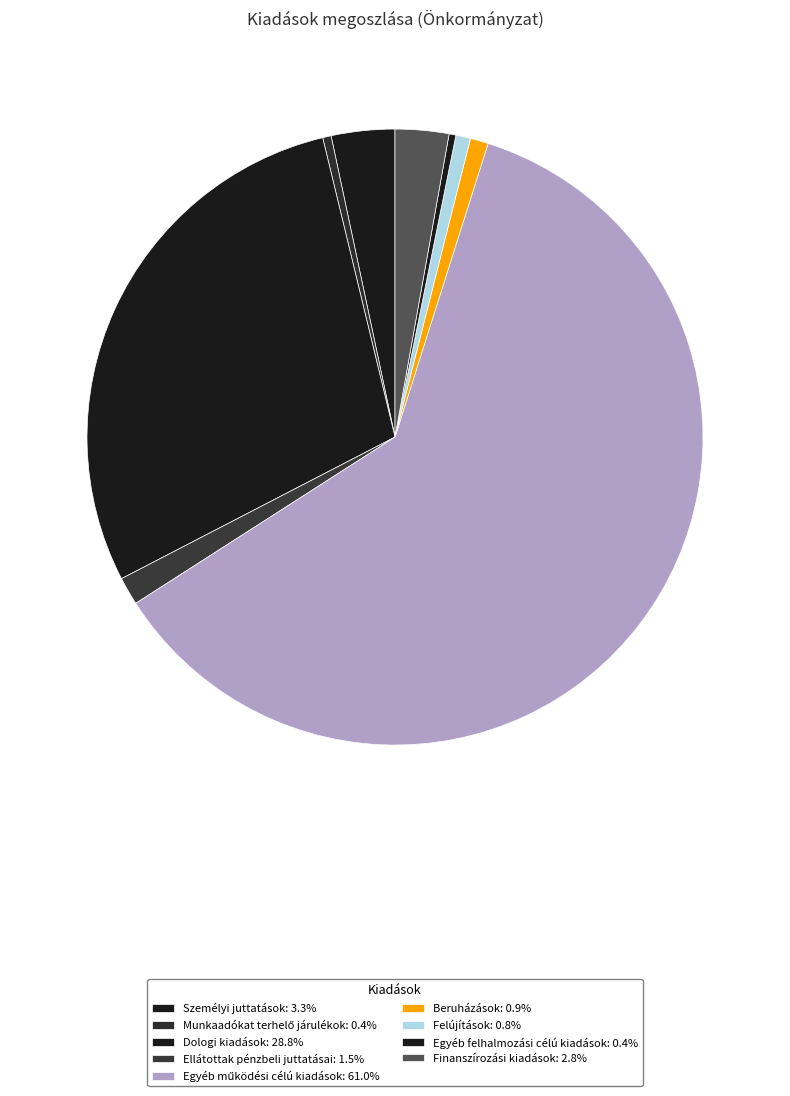

How many segments does this pie chart have?

9